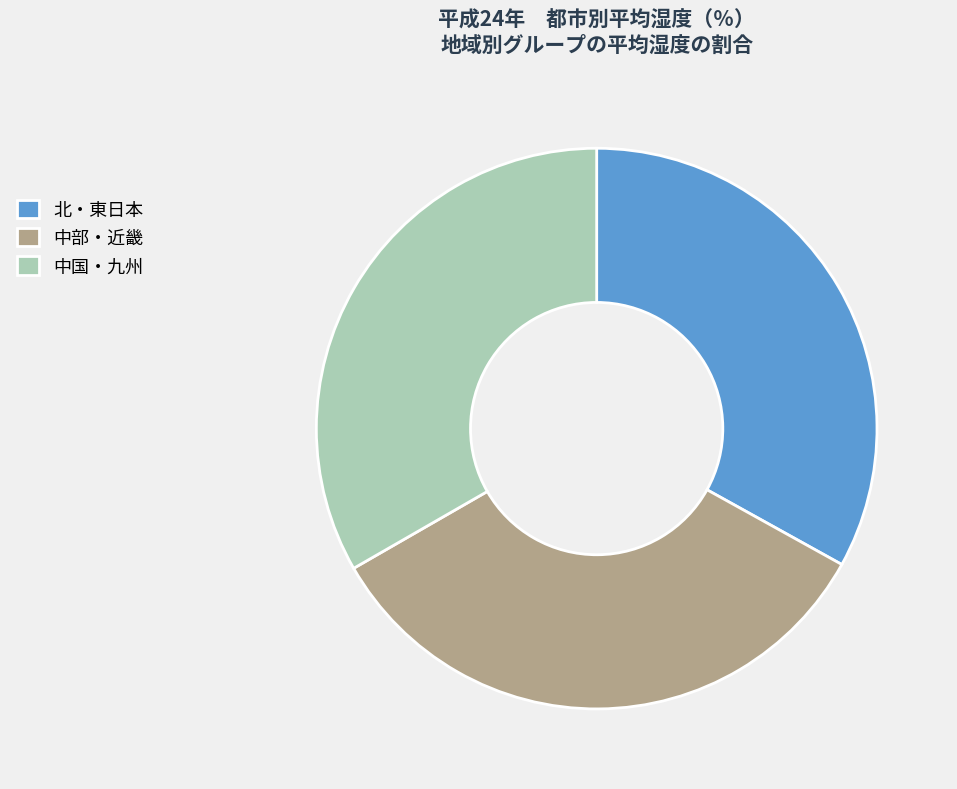

Is it true that 北・東日本 is 33% of the pie?

True